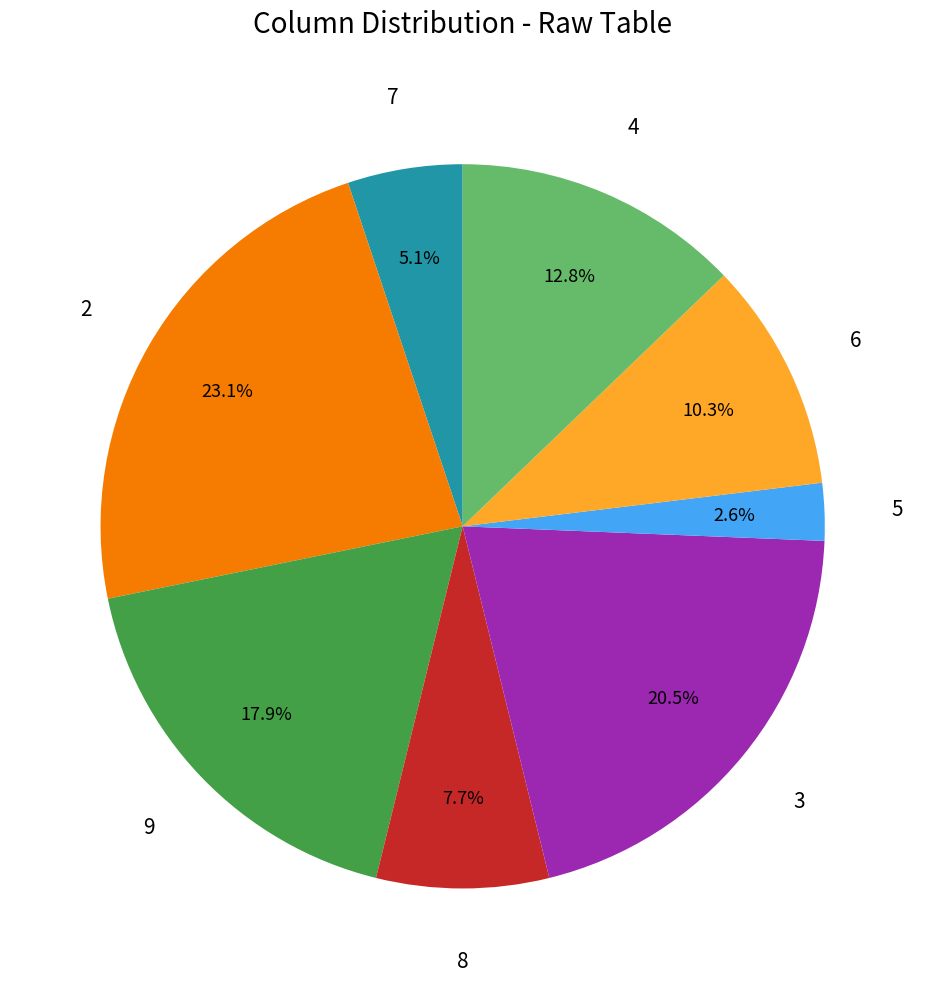

To the nearest percent, what percentage of the pie is 9?

18%